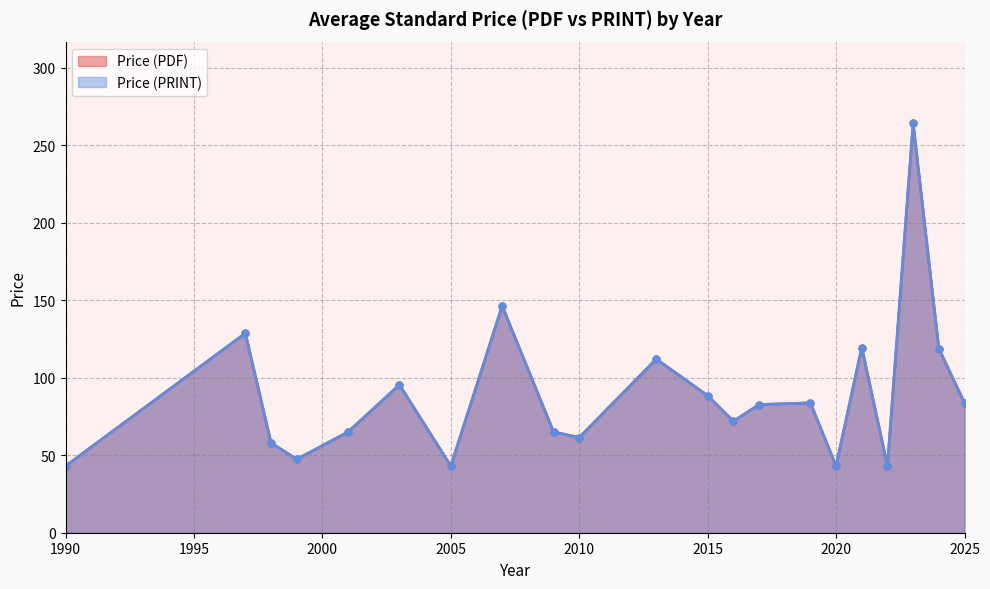

How many lines are shown in the chart?

2